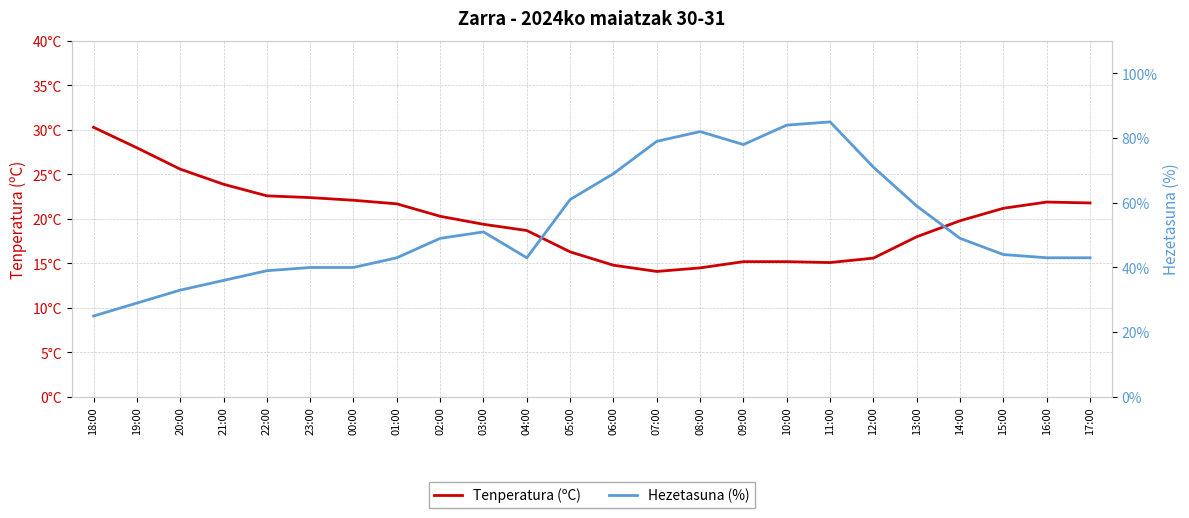

What value does the Tenperatura (ºC) series have at 18:00?

30.3